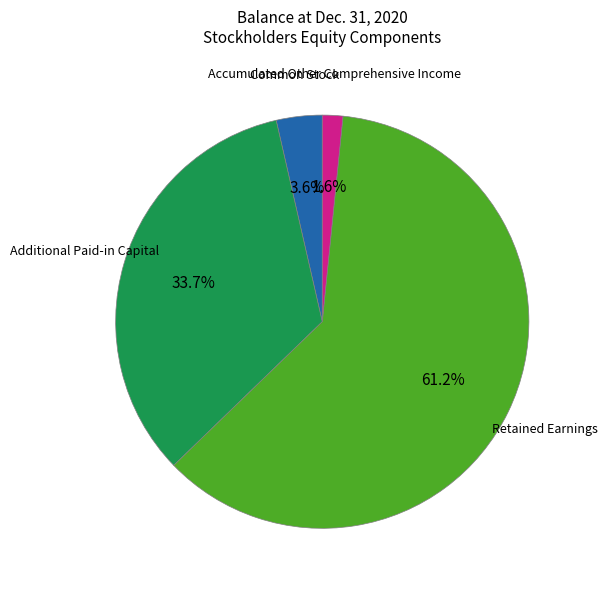

Is there any slice that represents more than half of the pie?

Yes